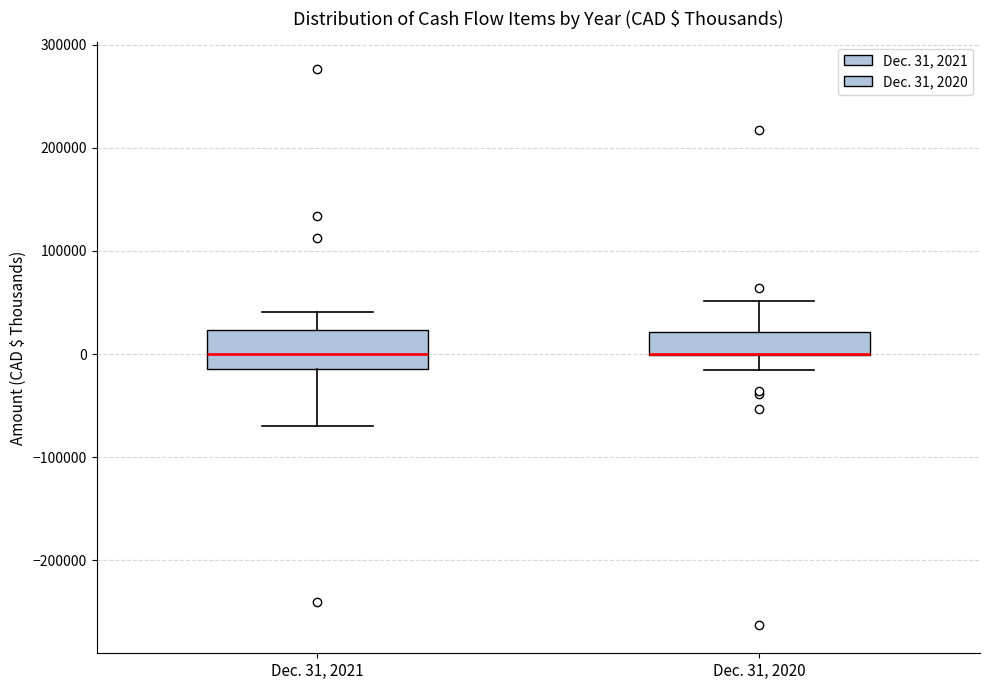

Where does the lower whisker of the box for Dec. 31, 2021 end on the y-axis? The values are not printed on the chart, so give them approximately, as read against the axis.

-70000